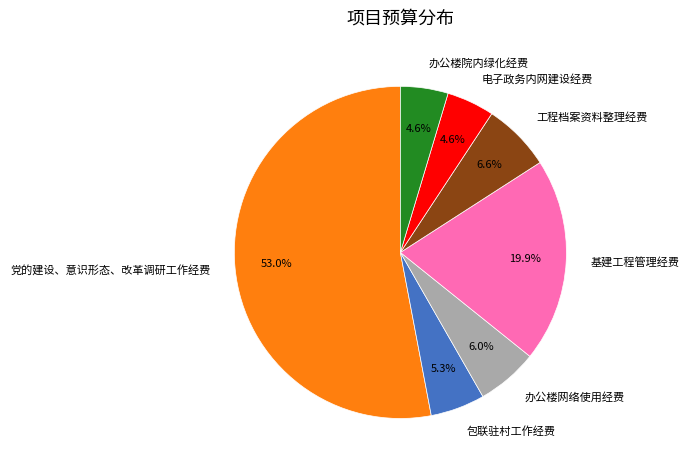

Which has a higher value, 办公楼网络使用经费 or 党的建设、意识形态、改革调研工作经费?

党的建设、意识形态、改革调研工作经费